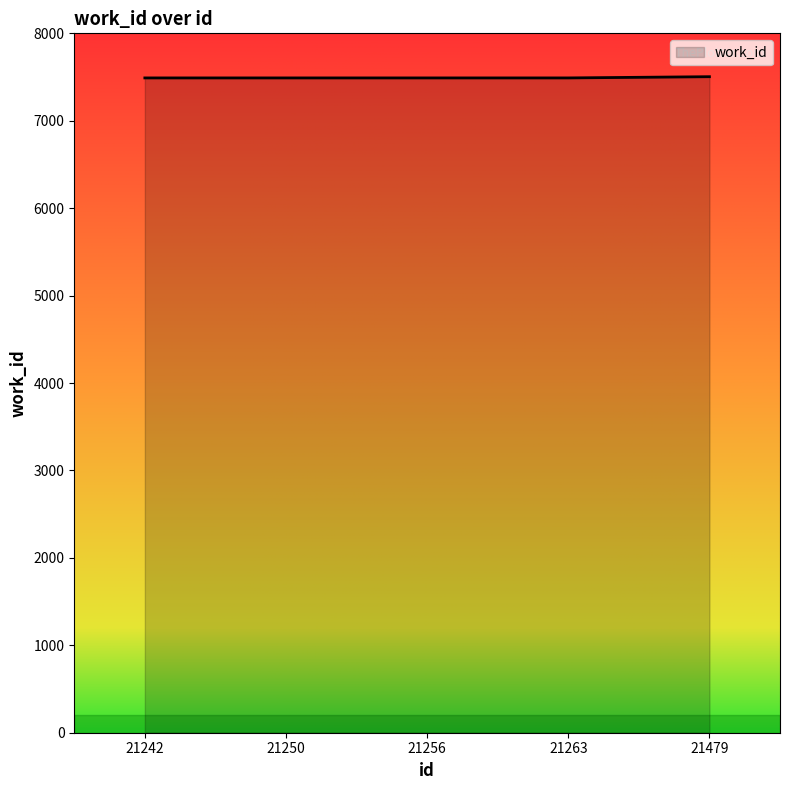

Does the chart have visible grid lines?

No